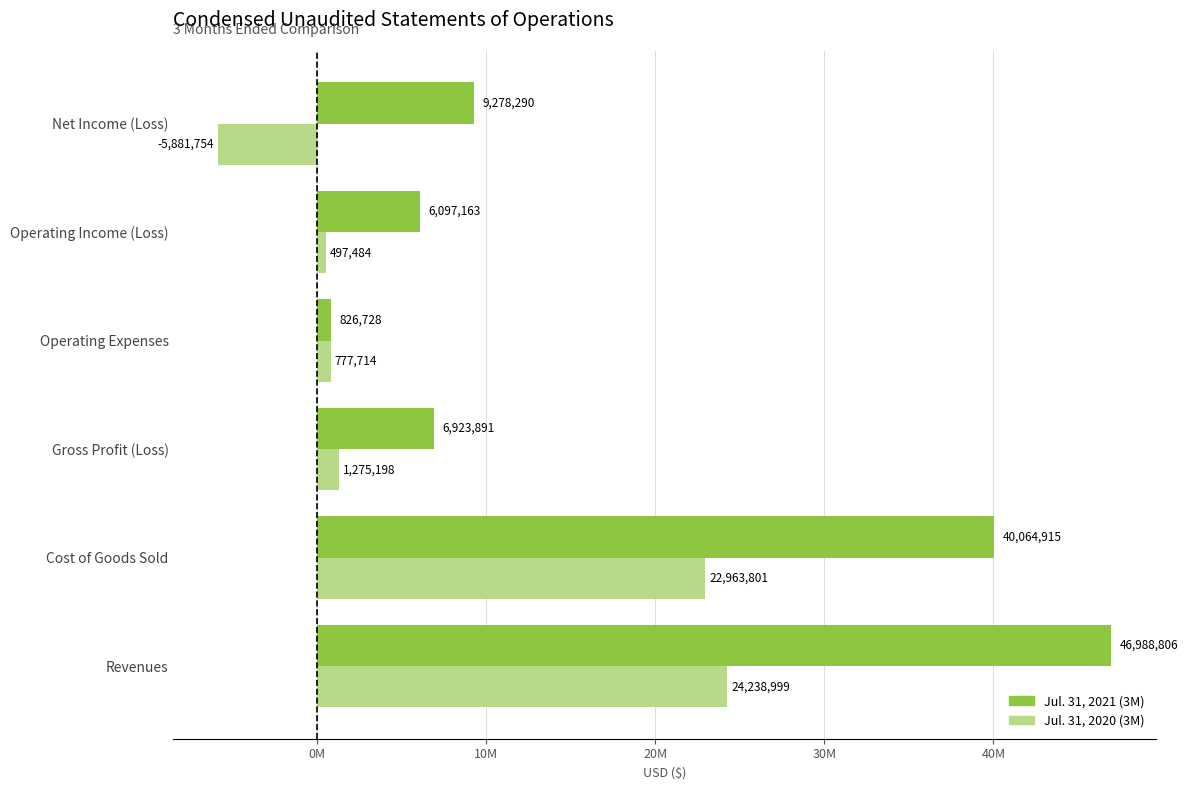

Which label corresponds to the smallest value in the chart?

Net Income (Loss)